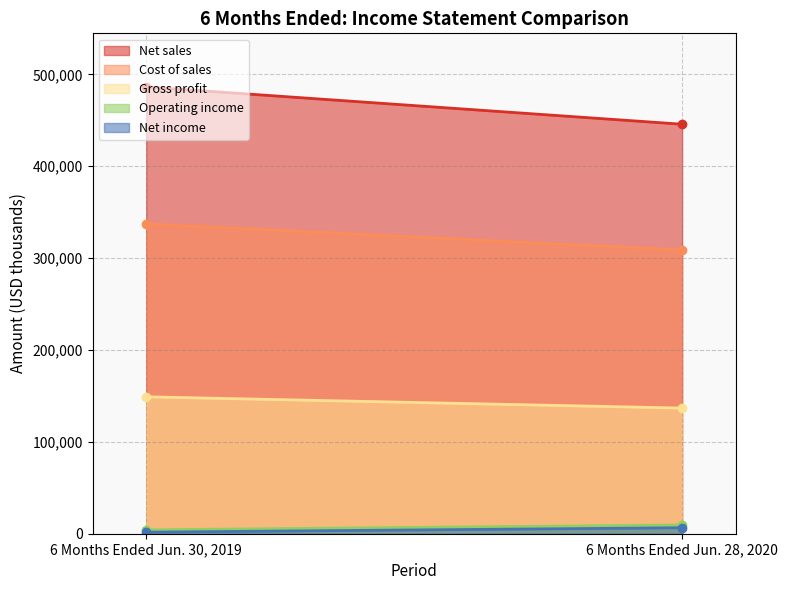

At which label does Net sales reach its minimum?

6 Months Ended Jun. 28, 2020